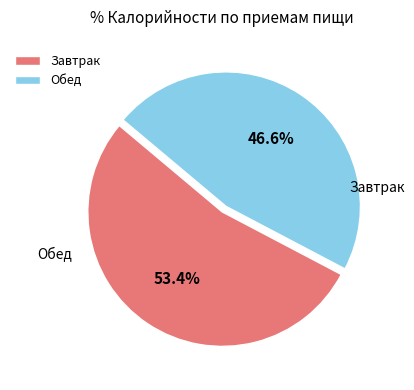

To the nearest percent, what portion does Завтрак represent?

53%